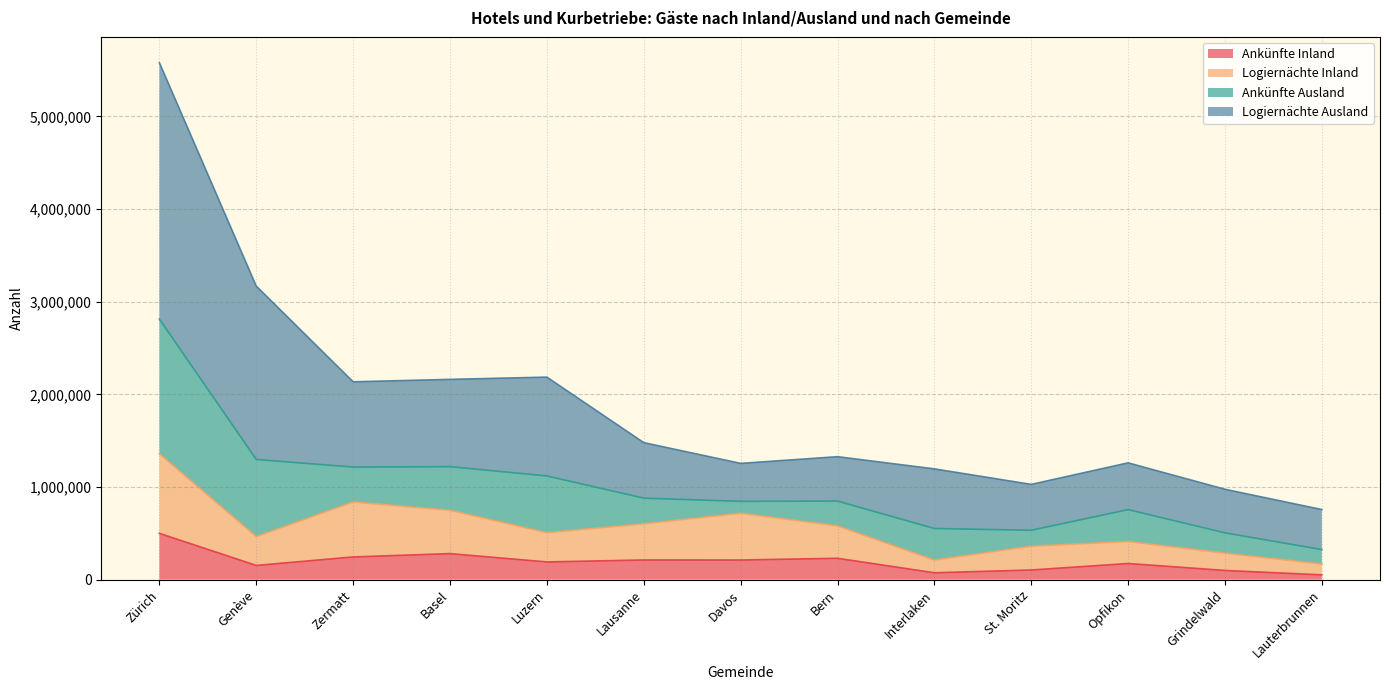

True or false: Logiernächte Ausland and Ankünfte Inland cross at least once.

False